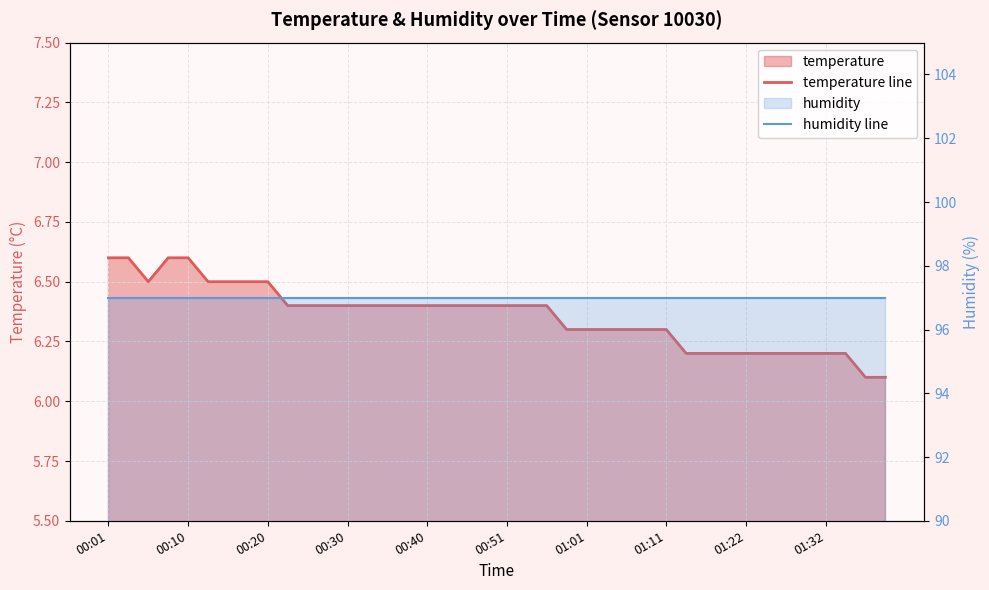

What is the sum of the humidity line values at 26 and 20?

194.0